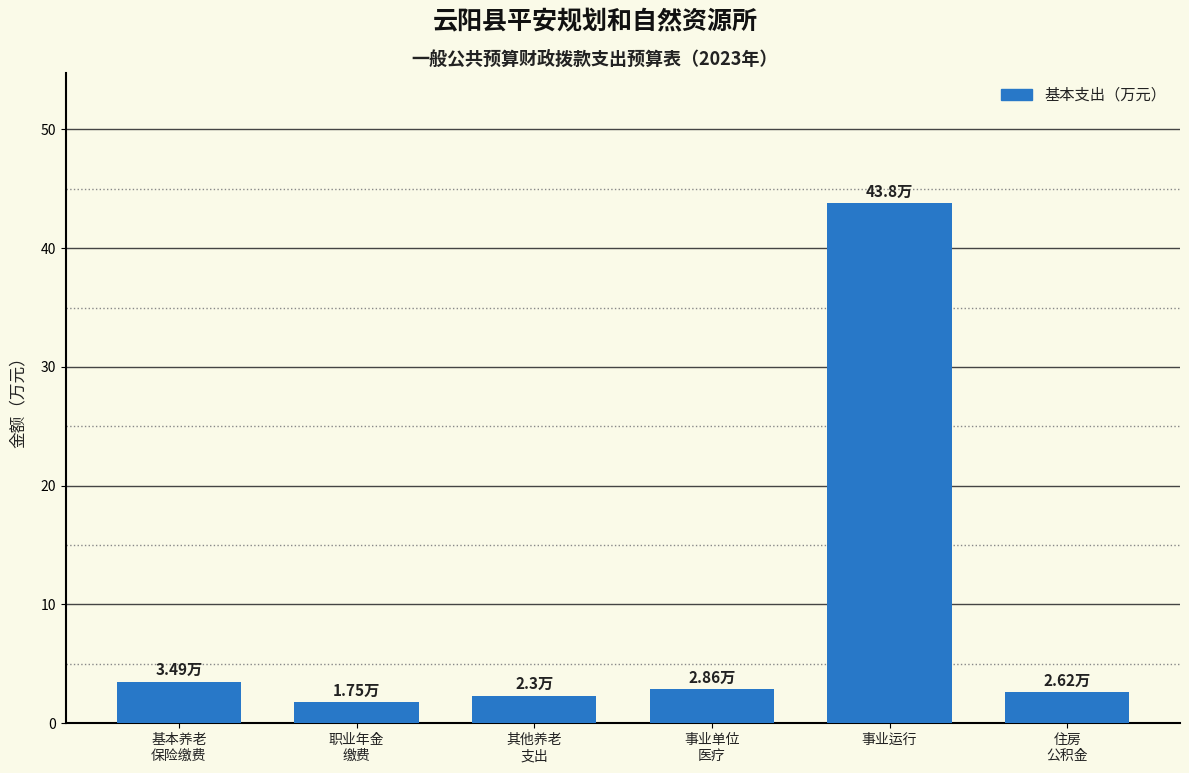

Which label corresponds to the largest value in the chart?

事业运行